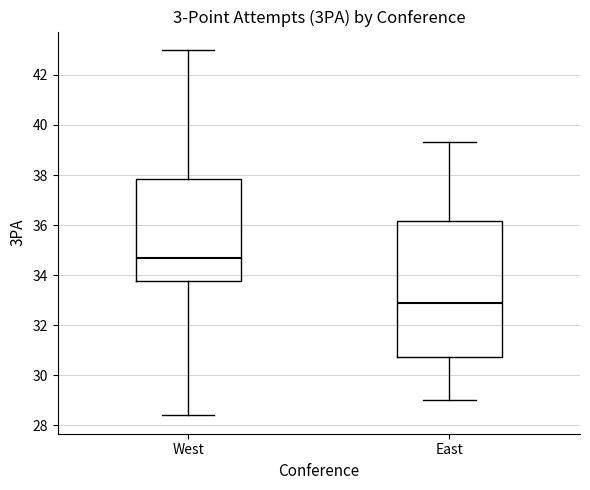

Which box has the lowest median line?

East